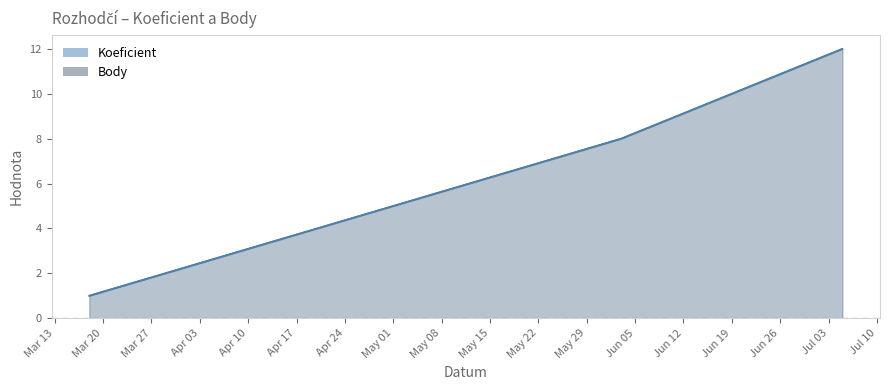

What are all the series names shown in the legend?

Koeficient, Body